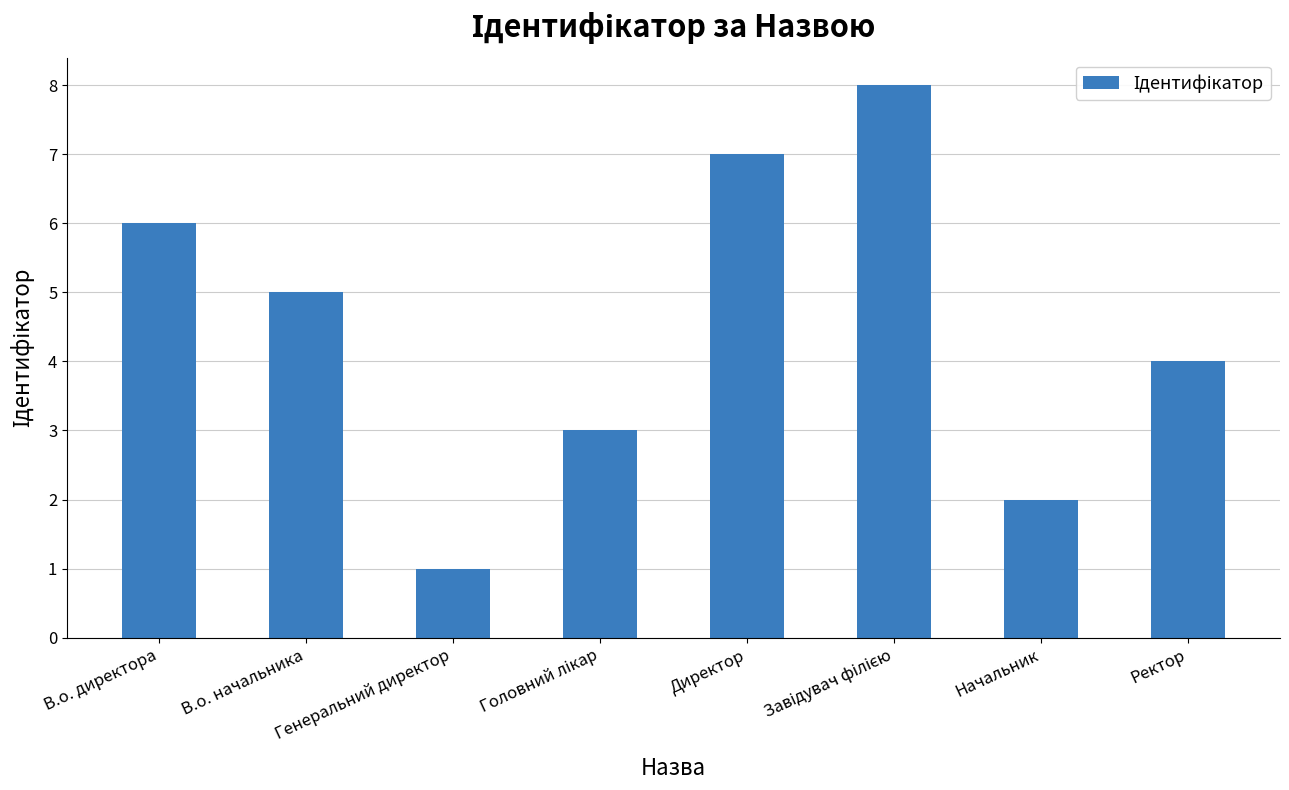

What is the smallest value displayed?

1